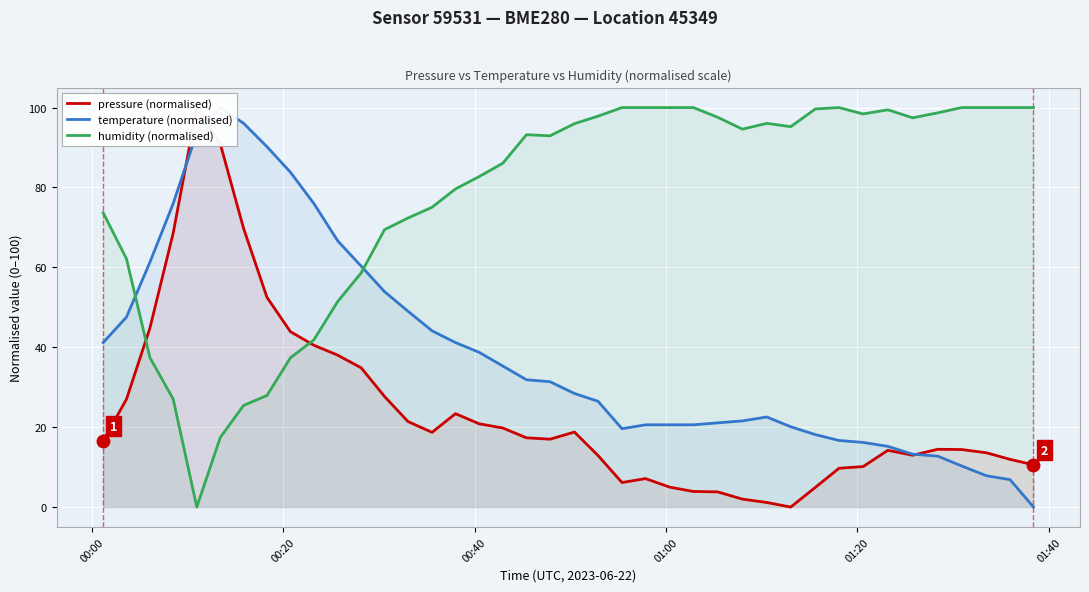

What are all the series names shown in the legend?

pressure (normalised), temperature (normalised), humidity (normalised)